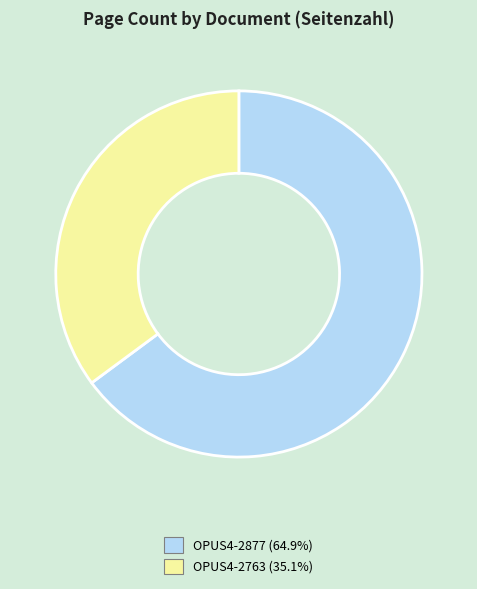

What is the largest slice in the pie chart?

OPUS4-2877